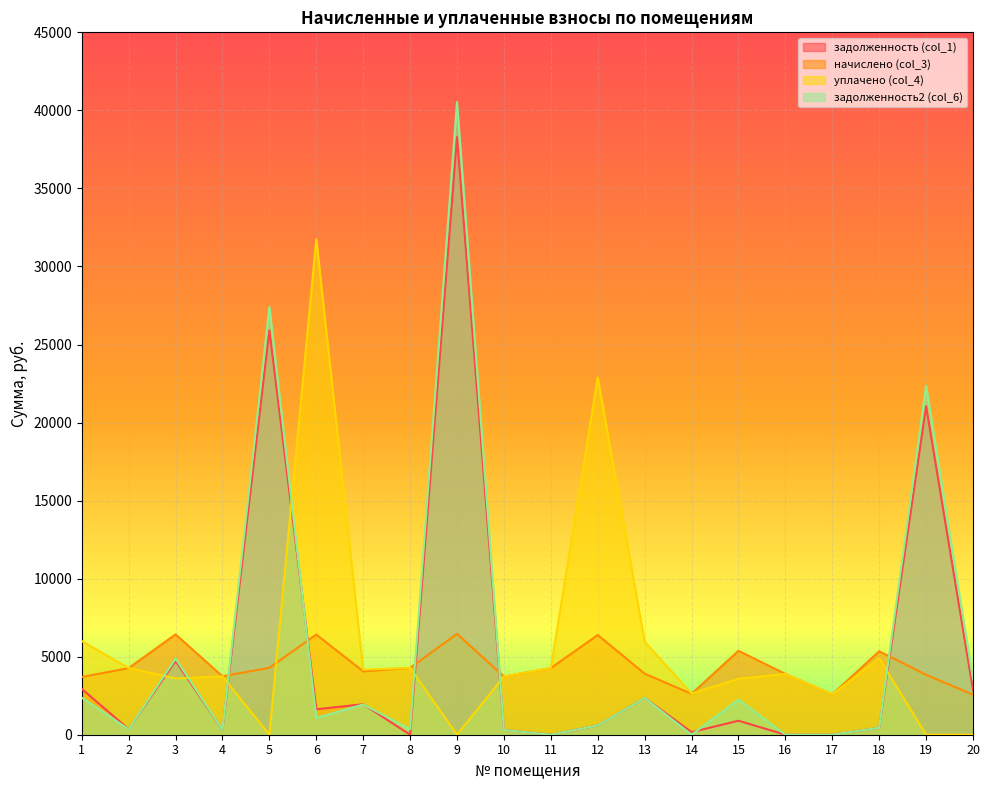

Which series has the largest total across all categories?

уплачено (col_4)